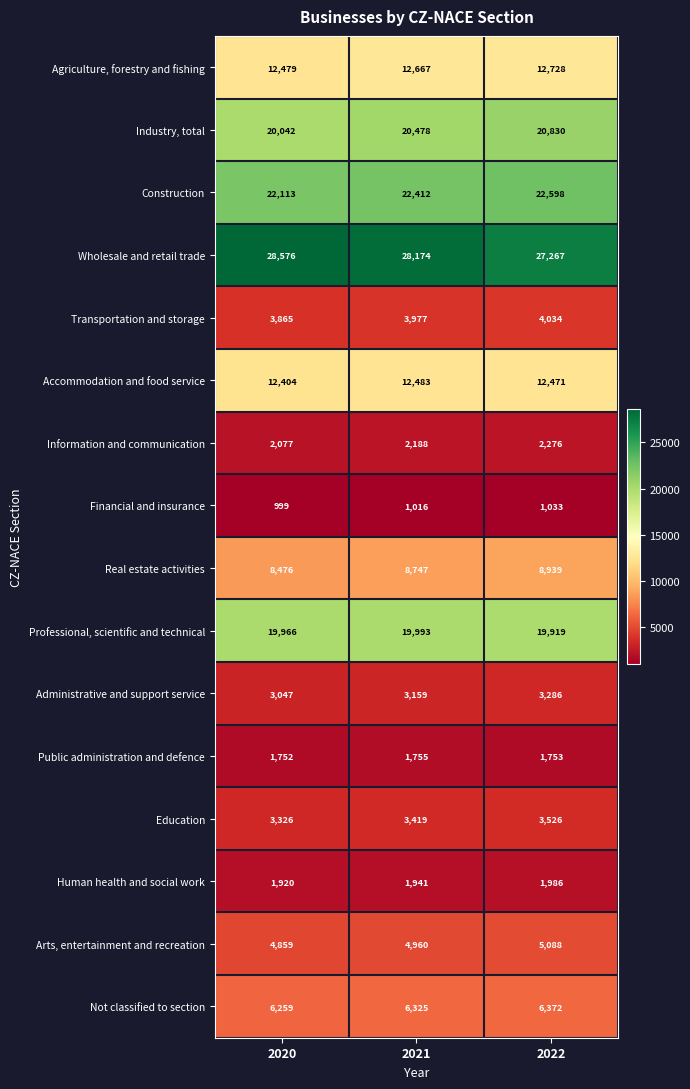

How many distinct data groups are displayed?

16